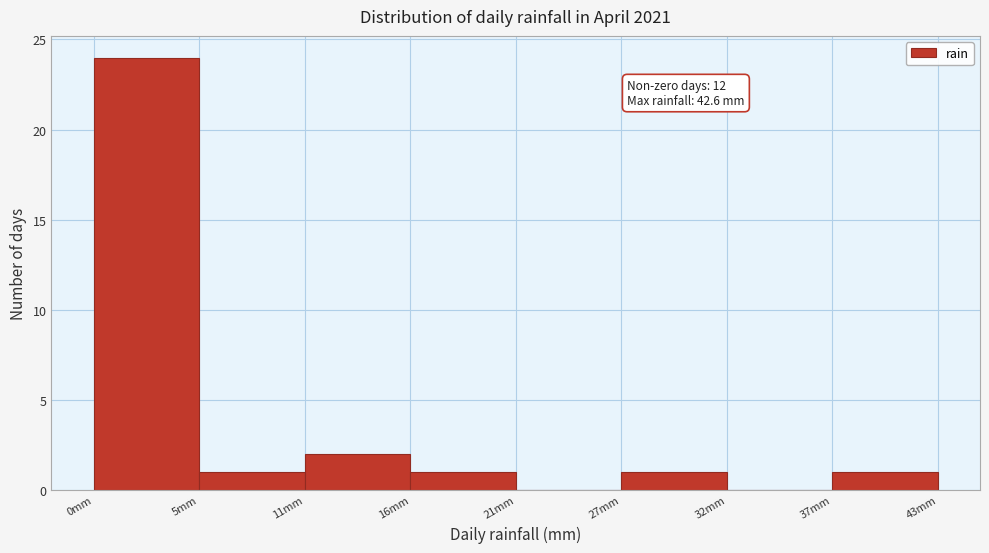

Which range on the x-axis has the tallest bar?

0 to 5